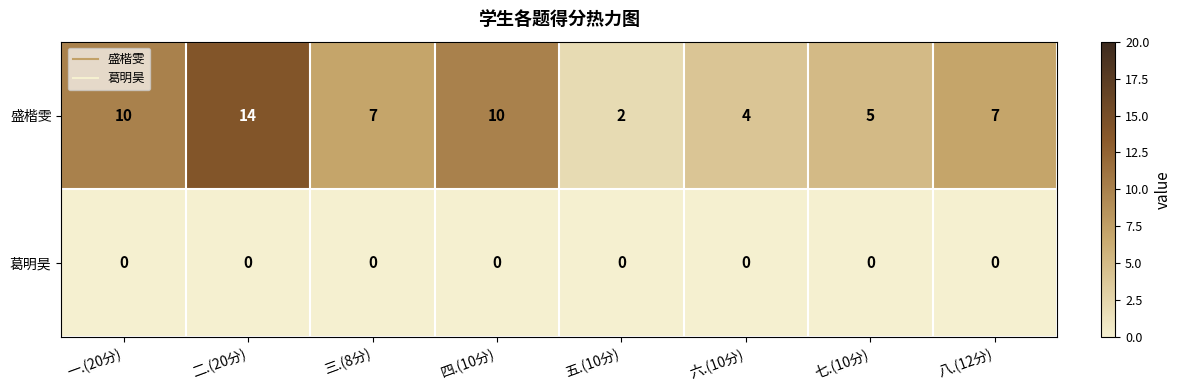

At 六.(10分), list the series in order from largest to smallest.

盛楷雯, 葛明昊